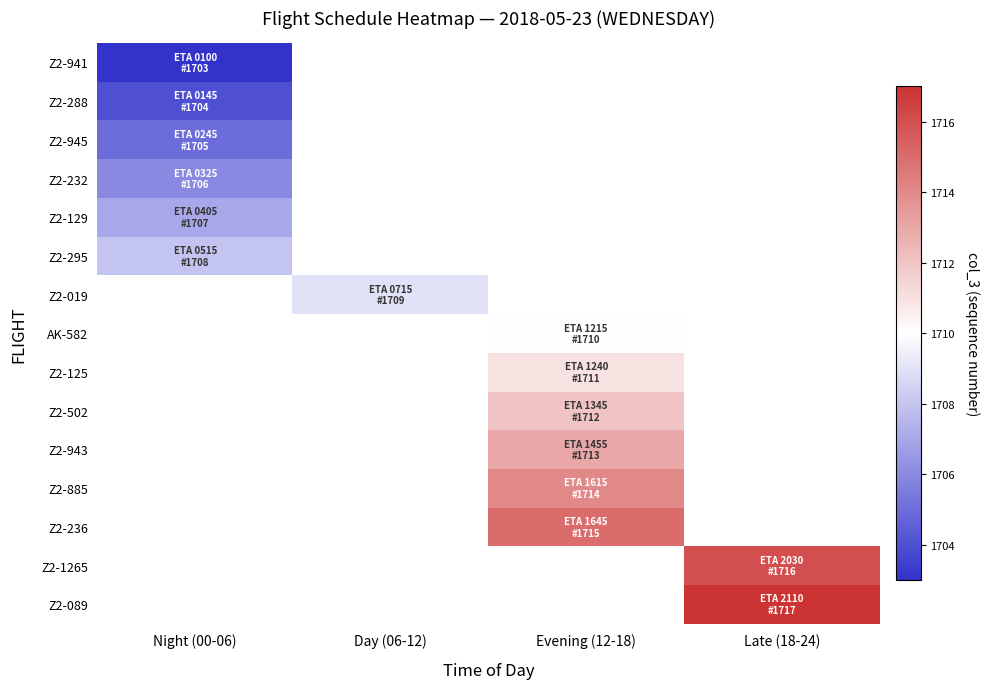

Rank the series at Evening (12-18) from highest to lowest value.

Z2-236, Z2-1265, Z2-089, Z2-885, Z2-943, Z2-502, Z2-125, Z2-941, Z2-288, Z2-945, Z2-232, Z2-129, Z2-295, Z2-019, AK-582